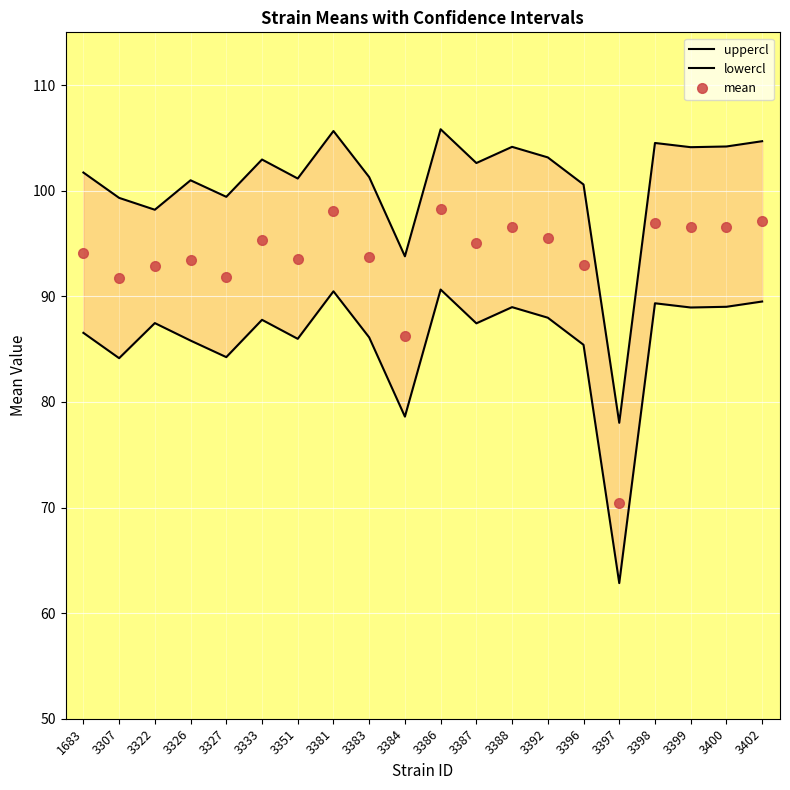

In lowercl, how many points are lower than both neighbors (excluding endpoints)?

7